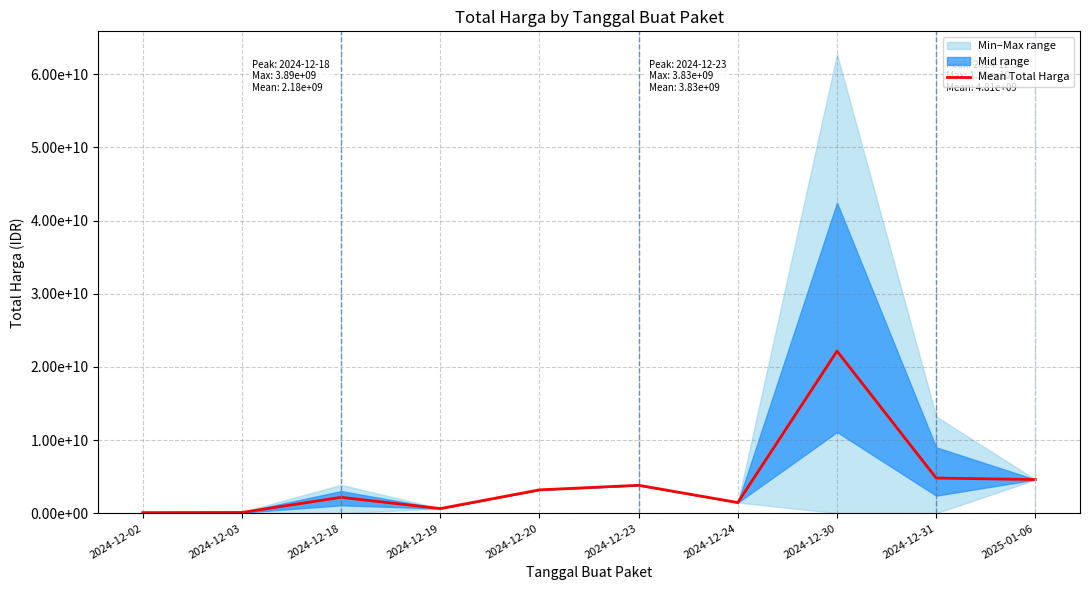

Does the chart display data point markers on the line(s)?

No